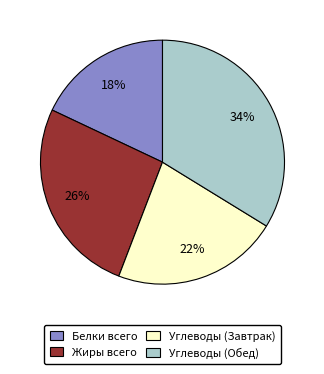

Is there a majority slice in this chart?

No